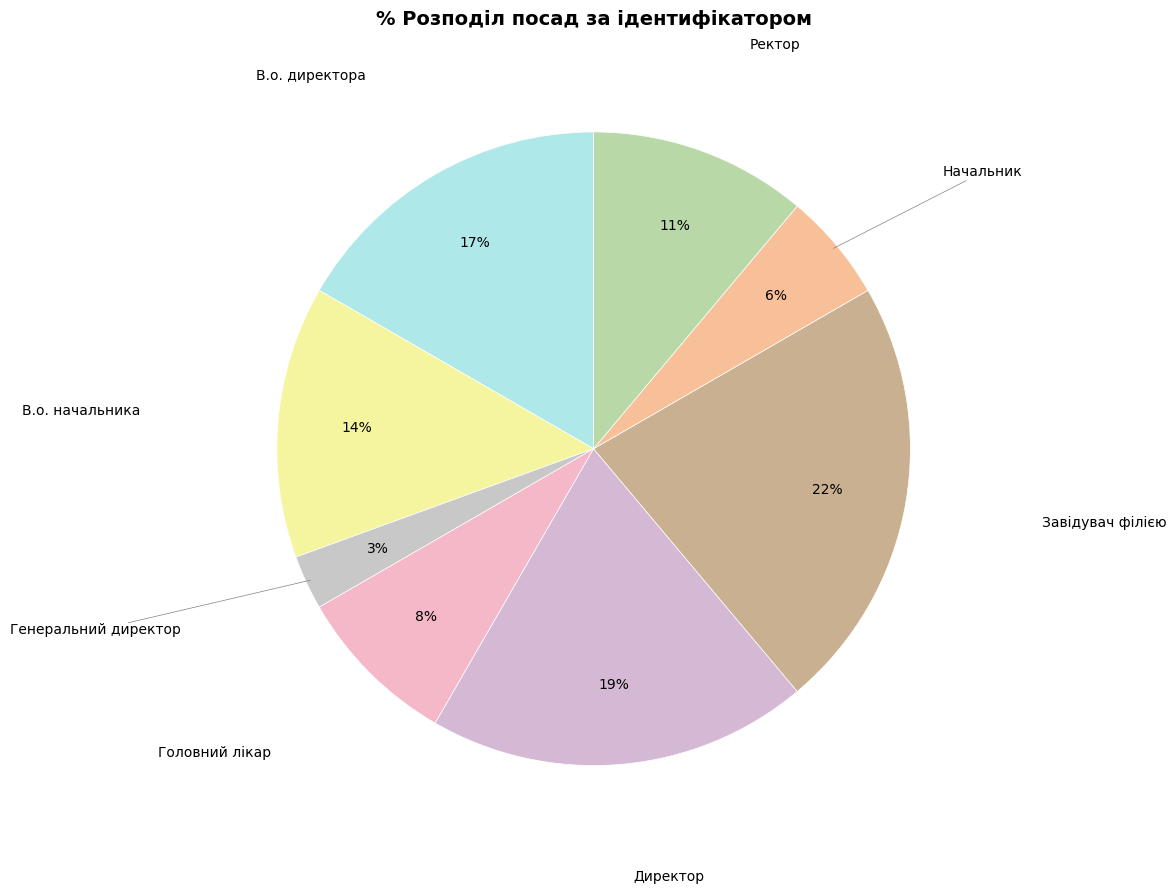

How many segments does this pie chart have?

8